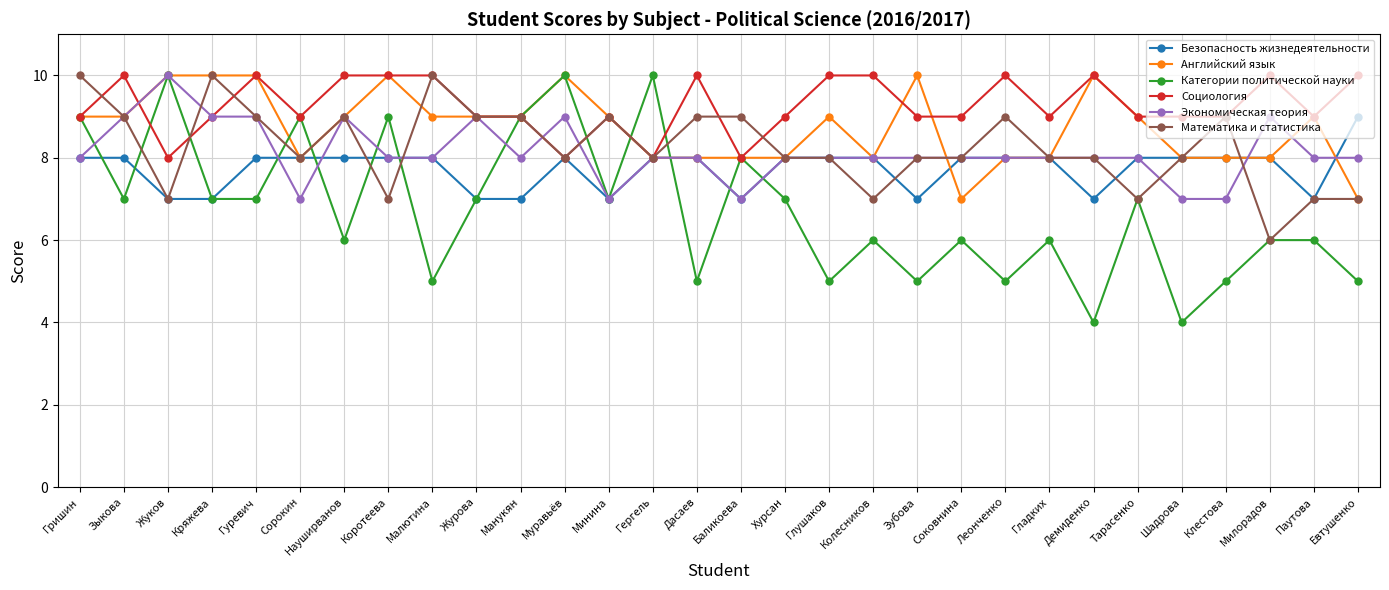

The value of Английский язык at Журова is 6. True or false?

False